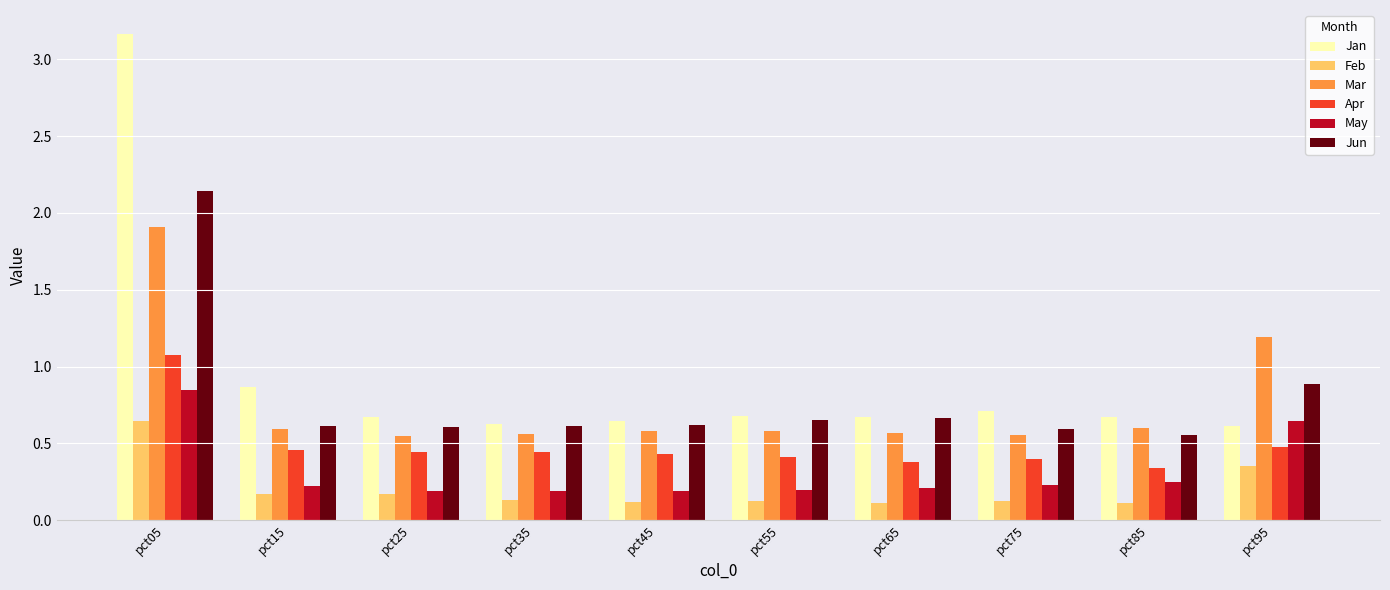

The Feb series shows 0.3 at pct15. True or false?

False